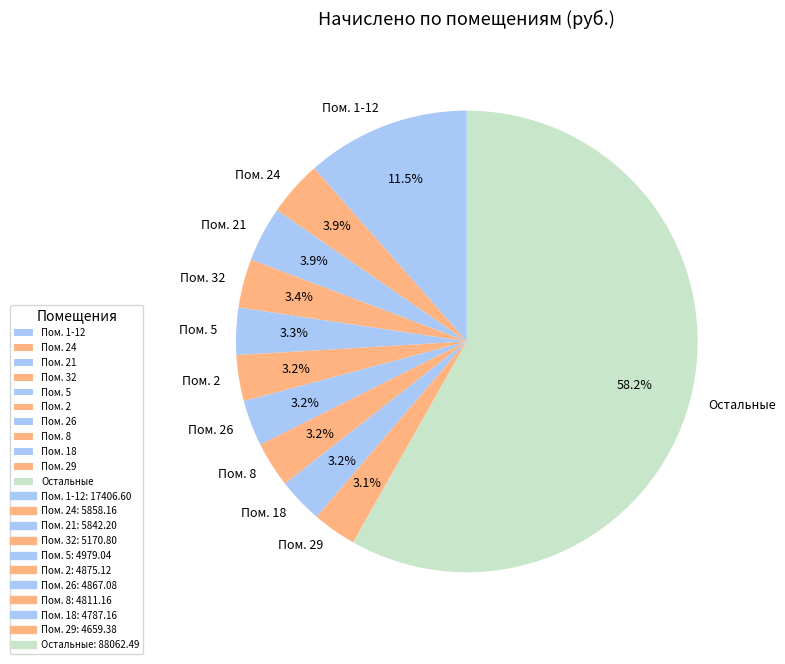

How many segments does this pie chart have?

11